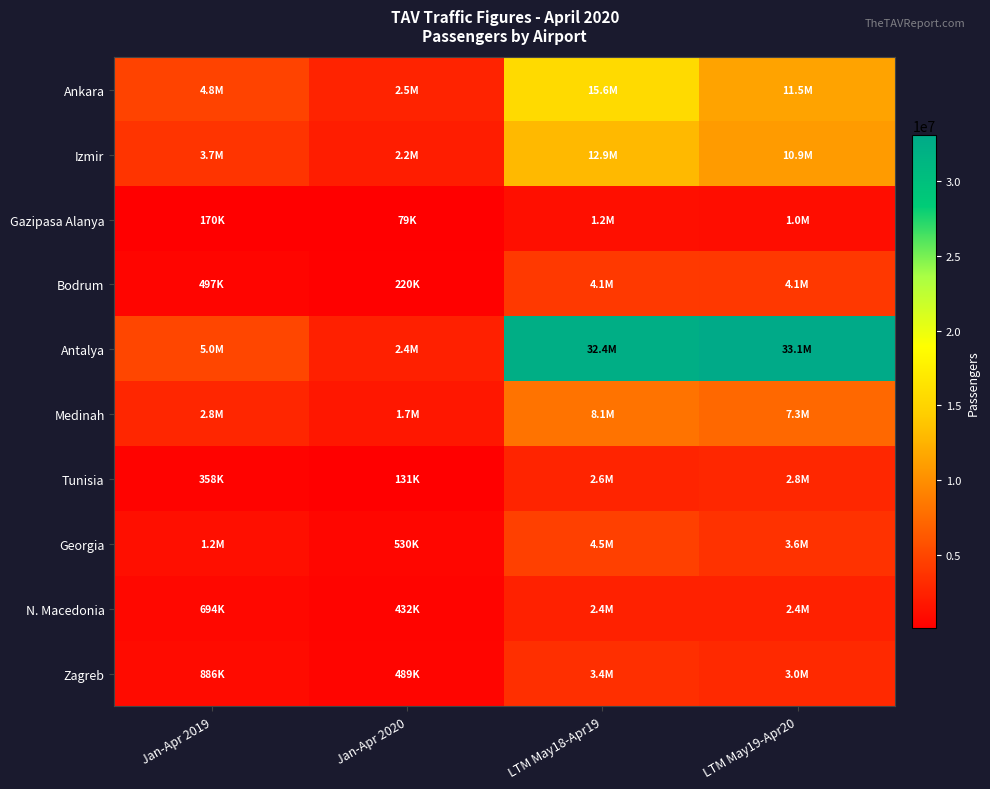

Reading left to right, what are all the values shown in this chart?

Ankara: Jan-Apr 2019=4758334	Jan-Apr 2020=2536153	LTM May18-Apr19=15551255	LTM May19-Apr20=11470773
Izmir: Jan-Apr 2019=3719054	Jan-Apr 2020=2189894	LTM May18-Apr19=12927715	LTM May19-Apr20=10856169
Gazipasa Alanya: Jan-Apr 2019=169957	Jan-Apr 2020=78540	LTM May18-Apr19=1204073	LTM May19-Apr20=1010891
Bodrum: Jan-Apr 2019=496526	Jan-Apr 2020=219629	LTM May18-Apr19=4127727	LTM May19-Apr20=4067870
Antalya: Jan-Apr 2019=4996904	Jan-Apr 2020=2361458	LTM May18-Apr19=32380813	LTM May19-Apr20=33078760
Medinah: Jan-Apr 2019=2782169	Jan-Apr 2020=1711673	LTM May18-Apr19=8105872	LTM May19-Apr20=7313477
Tunisia: Jan-Apr 2019=357742	Jan-Apr 2020=131317	LTM May18-Apr19=2596476	LTM May19-Apr20=2814298
Georgia: Jan-Apr 2019=1222590	Jan-Apr 2020=529983	LTM May18-Apr19=4537736	LTM May19-Apr20=3617161
N. Macedonia: Jan-Apr 2019=694227	Jan-Apr 2020=432040	LTM May18-Apr19=2404256	LTM May19-Apr20=2415431
Zagreb: Jan-Apr 2019=886119	Jan-Apr 2020=489452	LTM May18-Apr19=3383010	LTM May19-Apr20=3038864